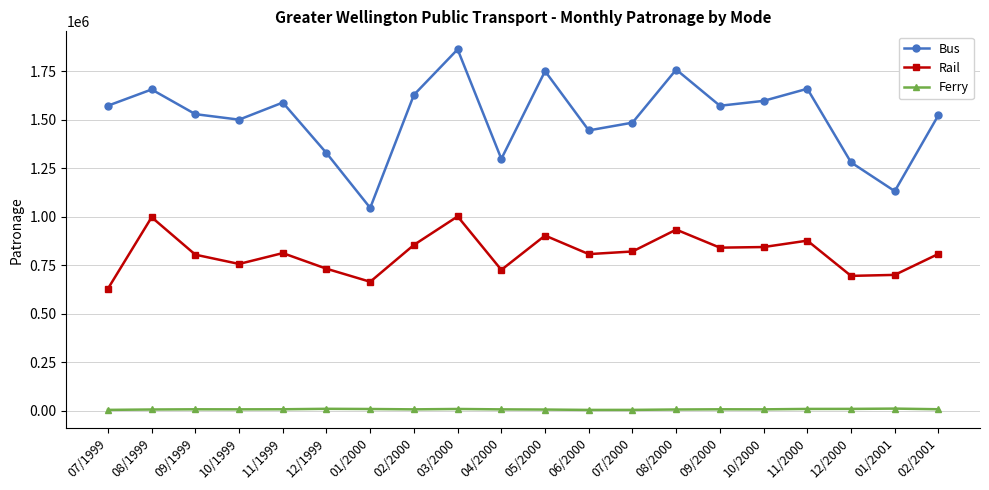

True or false: Rail and Ferry intersect in this chart.

False